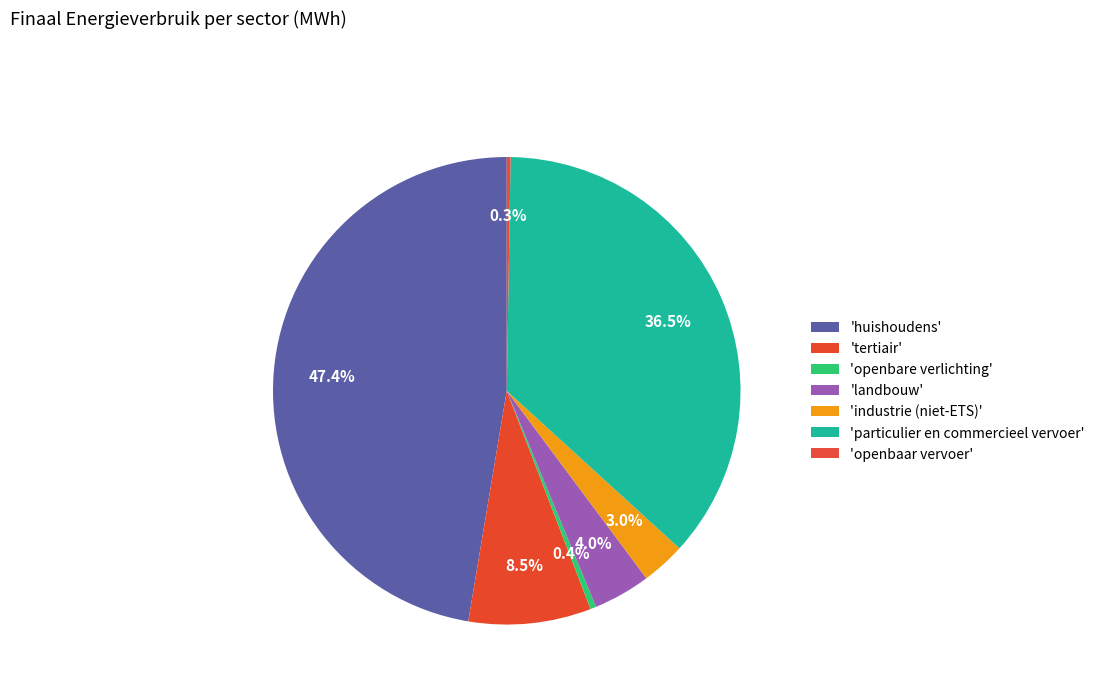

How many segments does this pie chart have?

7